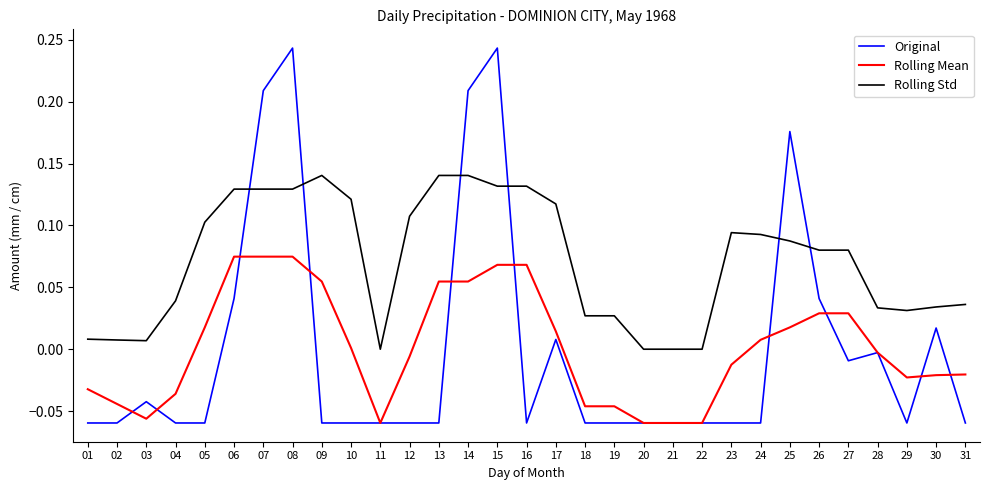

Which series has the widest spread of values?

Original